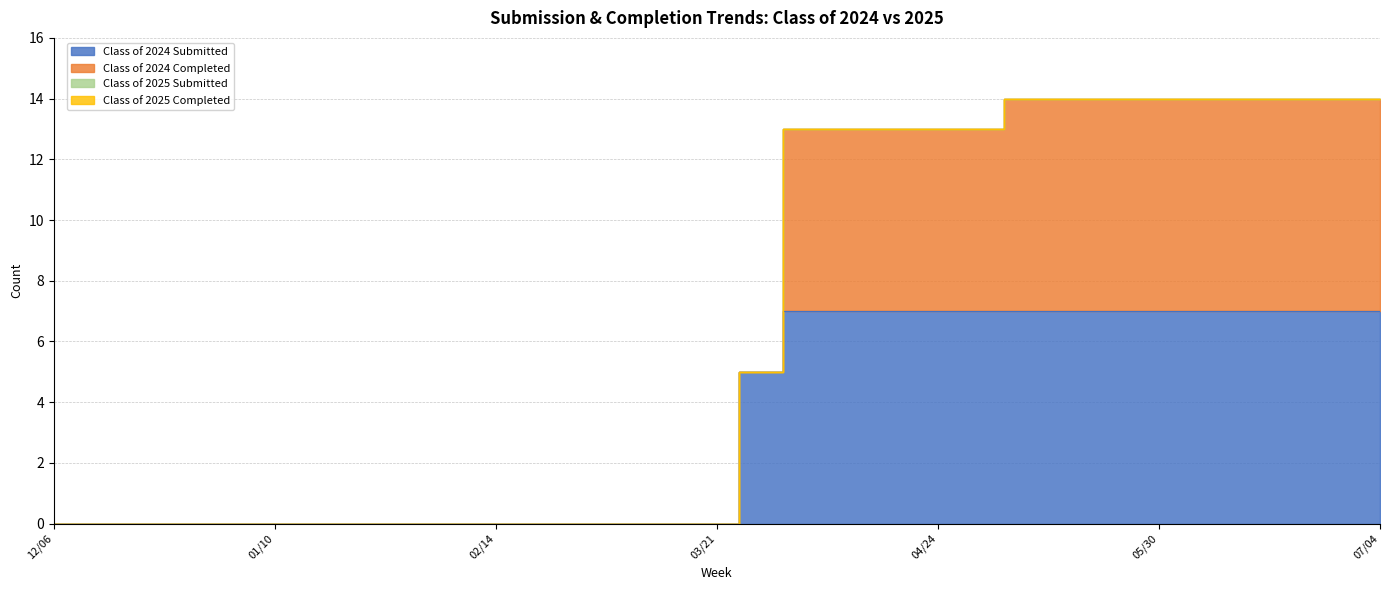

What is the maximum value for Class of 2024 Submitted?

7